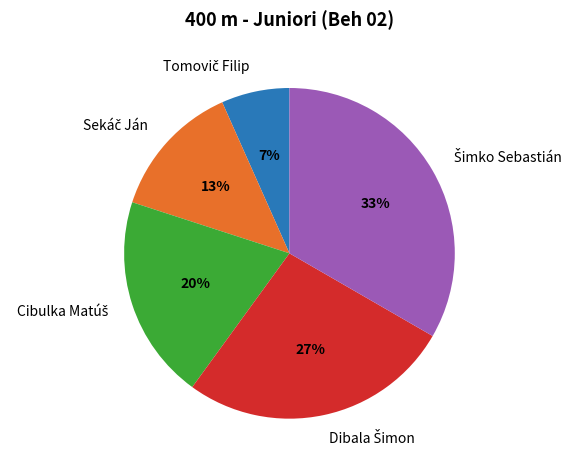

How many slices are in this pie chart?

5